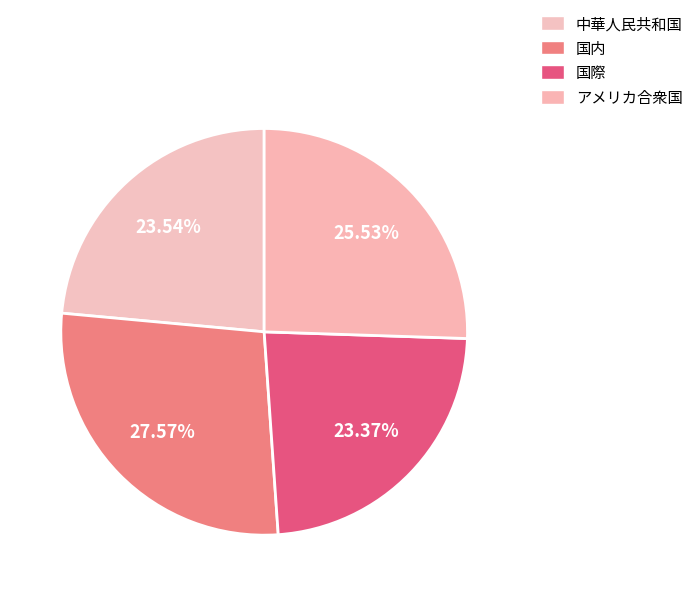

Does any single category account for the majority?

No